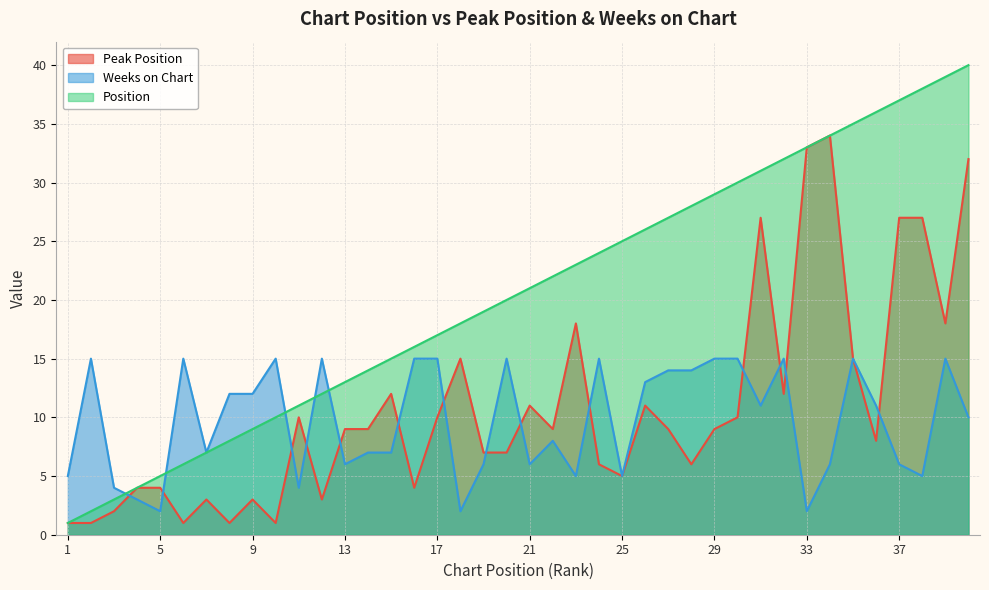

True or false: Position has more than 0 points higher than both neighbors.

False